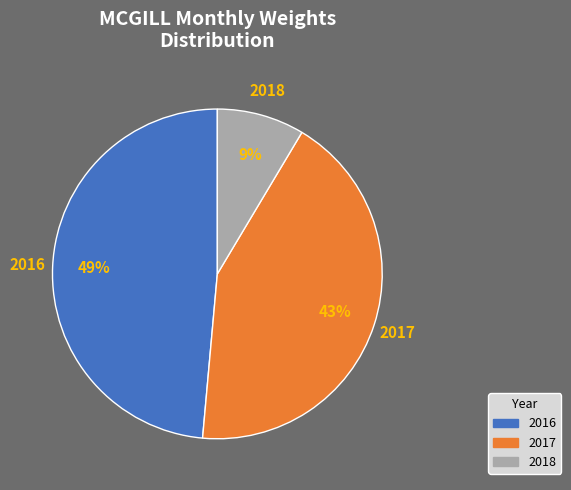

Which slice is the largest?

2016